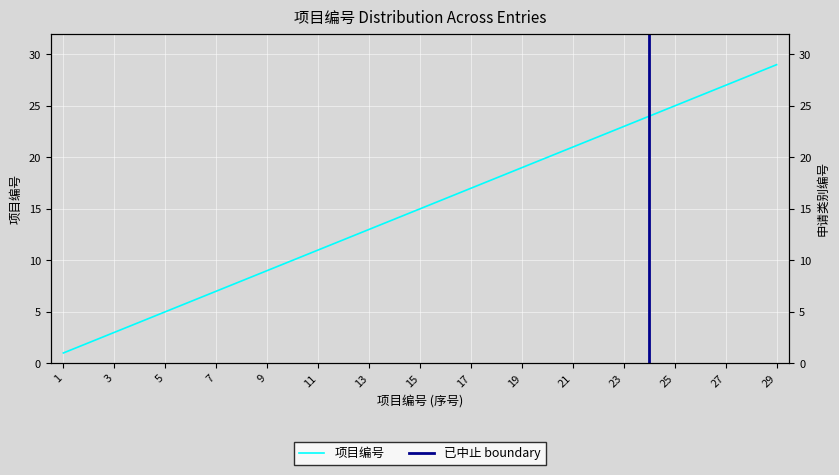

What is the value of the 11th point from the left?

11